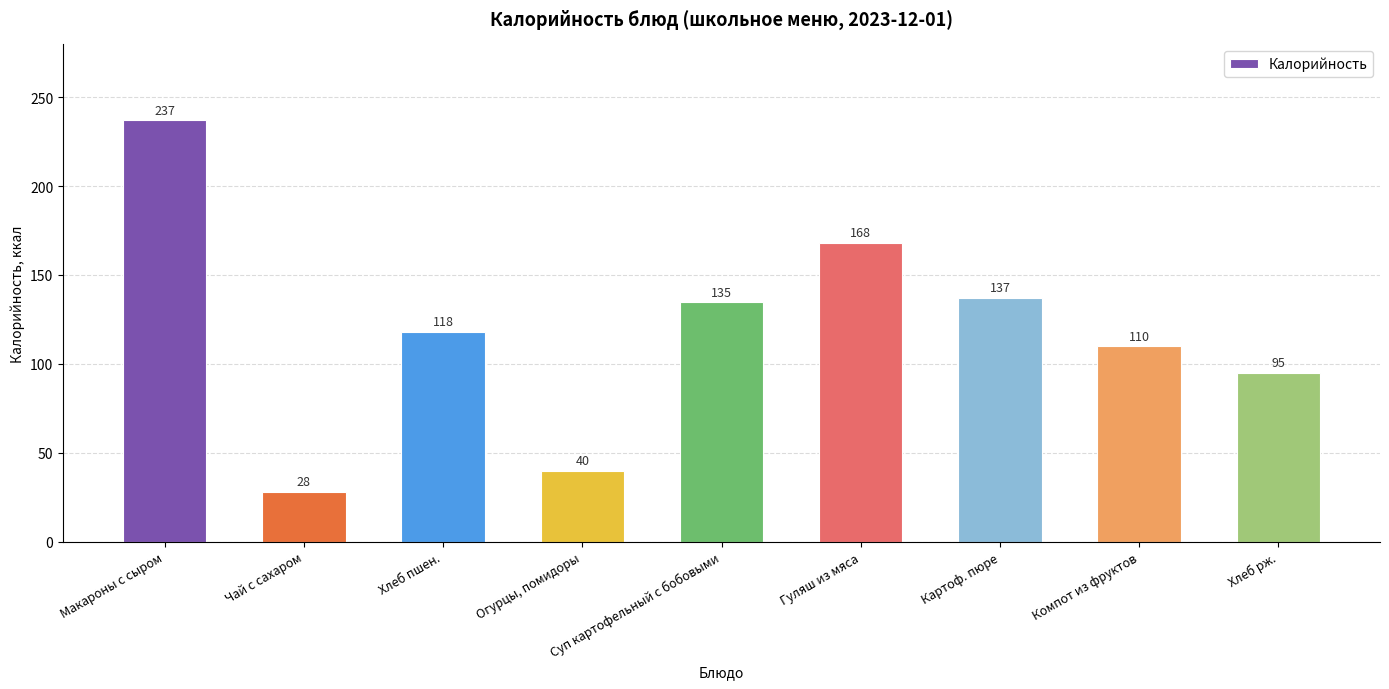

What is the difference between the maximum and minimum values?

209.0